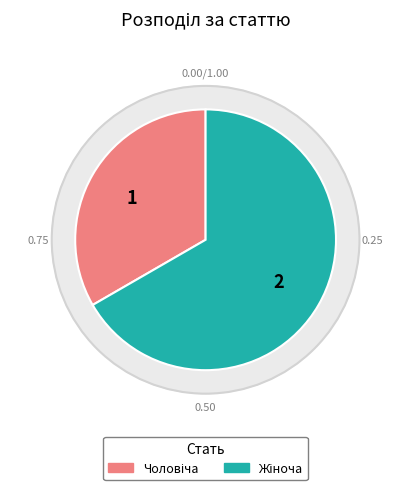

To the nearest percent, what is the average slice percentage?

50%